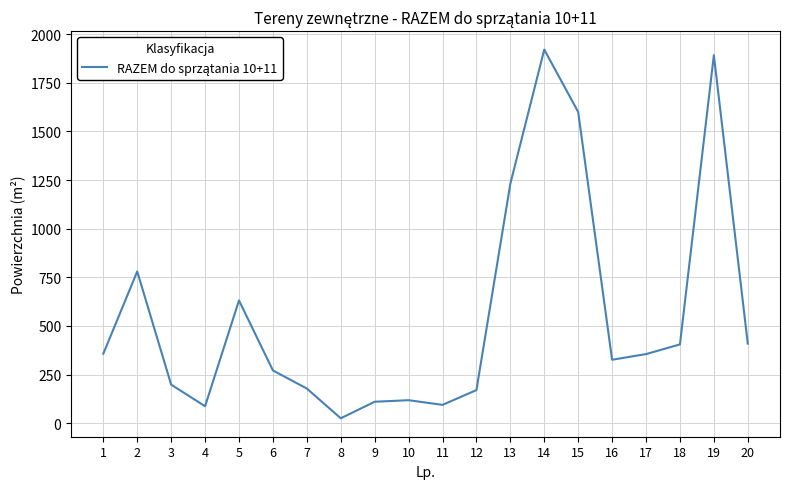

What is the greatest value displayed?

1921